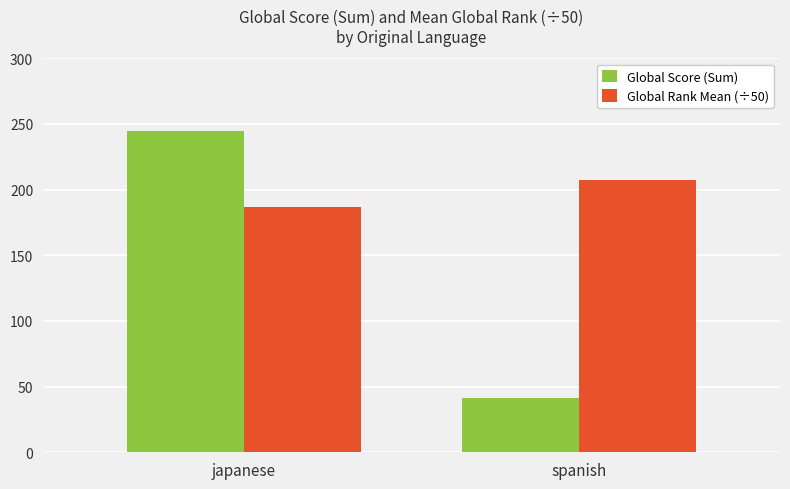

How many Global Score (Sum) values are between 41 and 245?

2